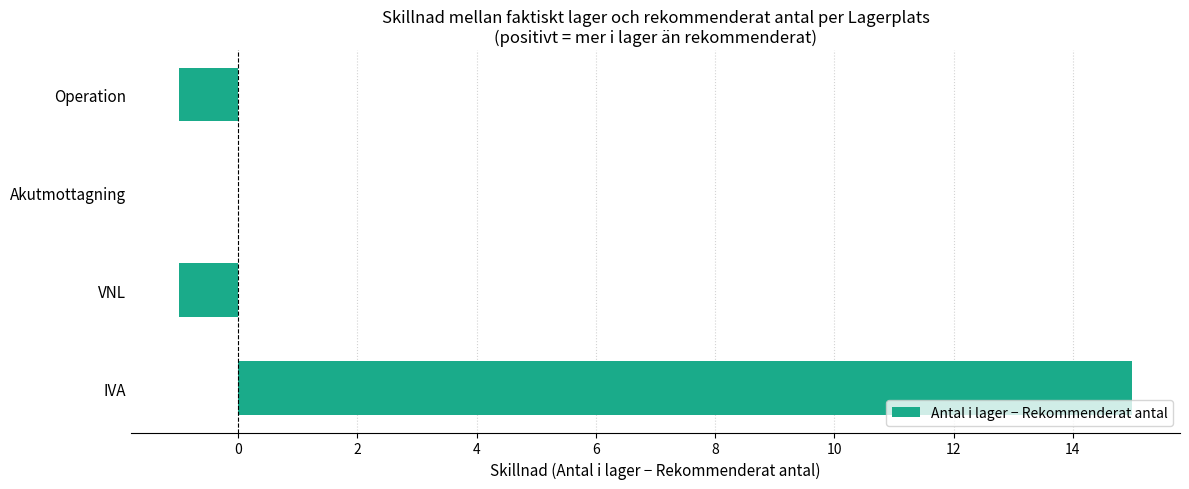

What is the maximum value shown in the chart?

15